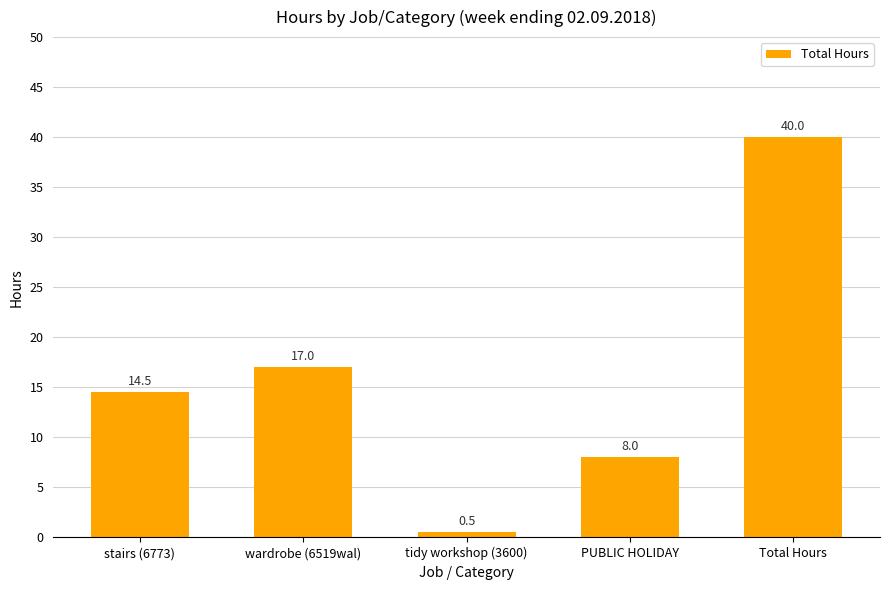

Where does the data first go above 14?

stairs (6773)